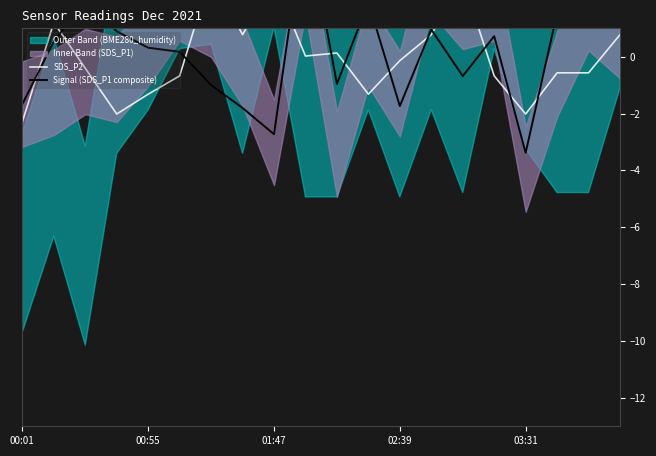

What is the total value across all series at 7?

-1.0